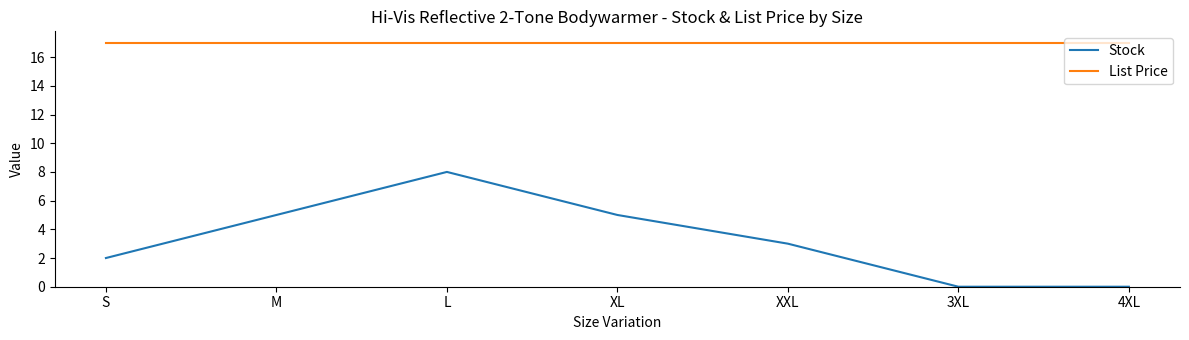

True or false: List Price and Stock cross at least once.

False